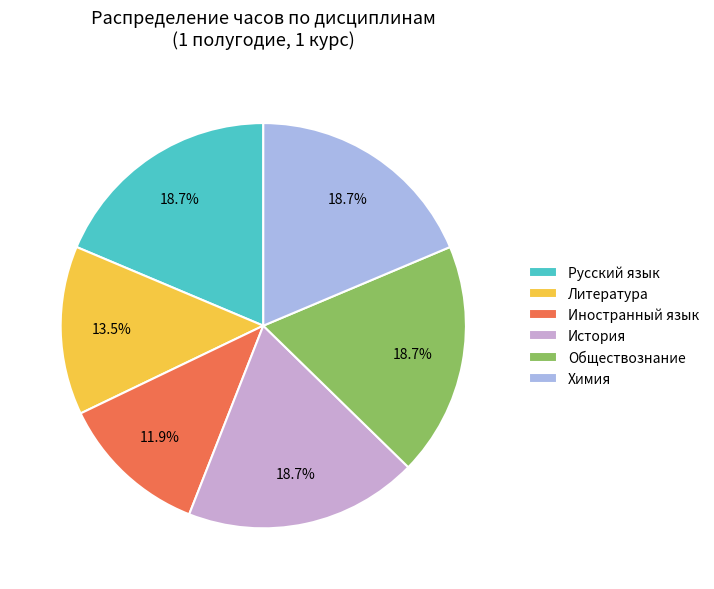

What is the smallest slice in the pie chart?

Иностранный язык